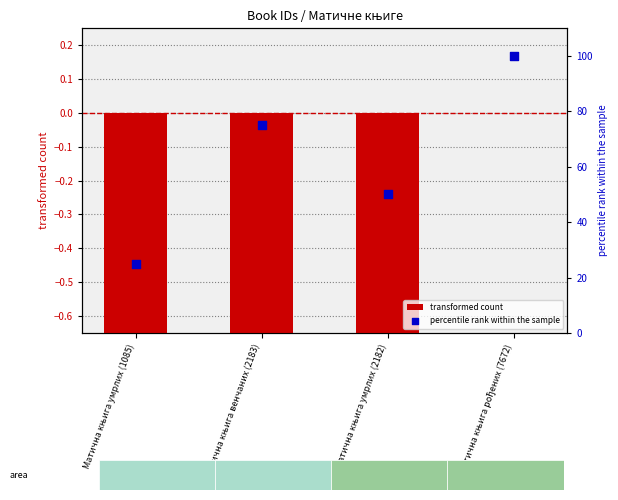

Is the value of transformed count at Матична књига умрлих (2182) greater than the value of percentile rank within the sample at Матична књига венчаних (2183)?

No